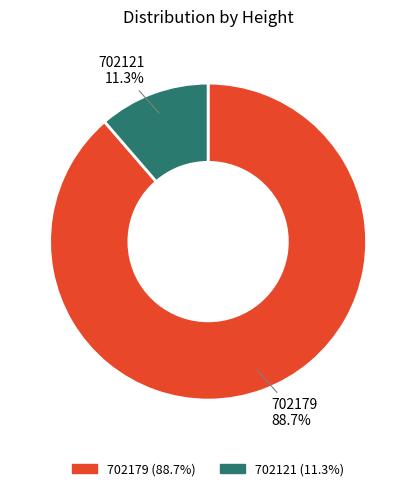

Does 702121 represent more than half of the total?

No